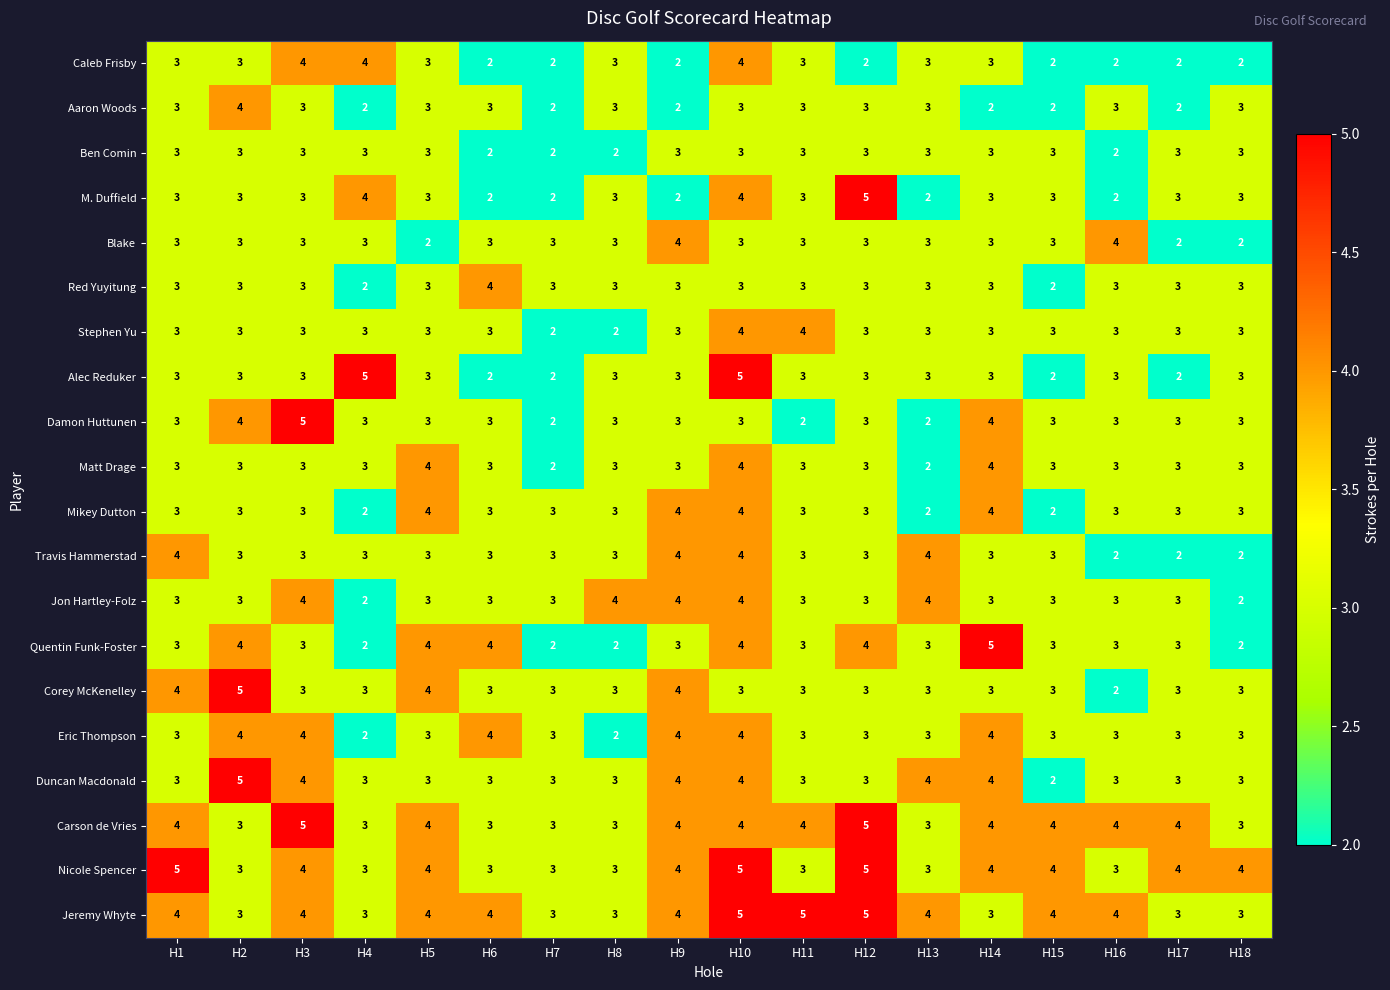

Count the Duncan Macdonald values in the range 3 to 4.

16